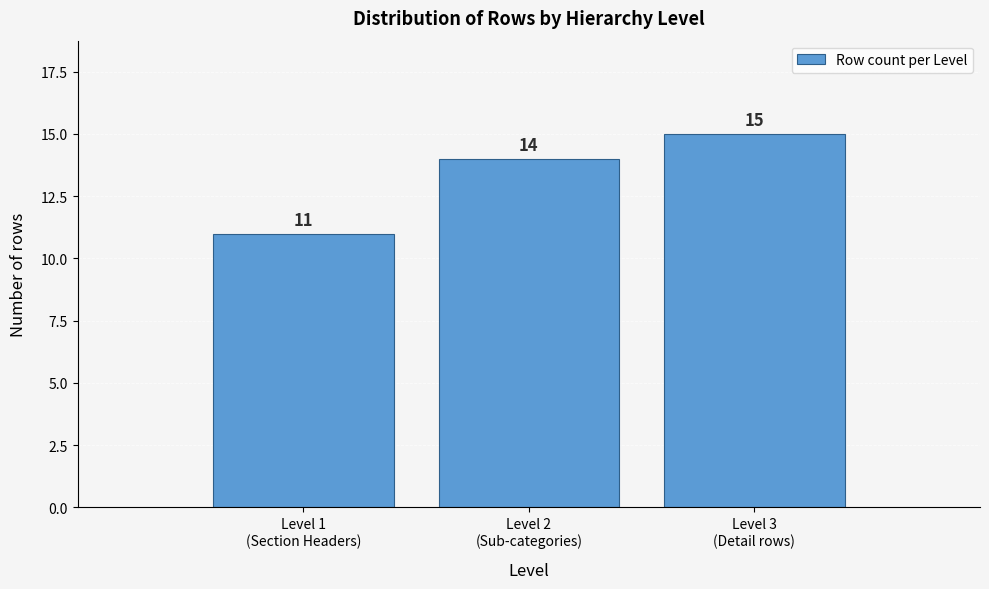

Reading right to left, transcribe all the data shown in this chart.

15	14	11